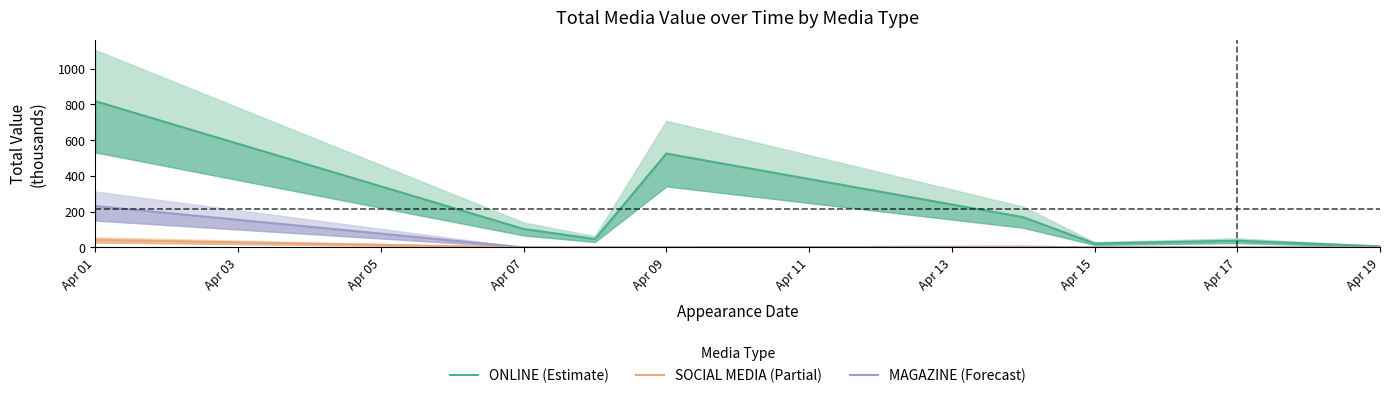

Which category has the highest value in the MAGAZINE (Forecast) series?

Apr 01